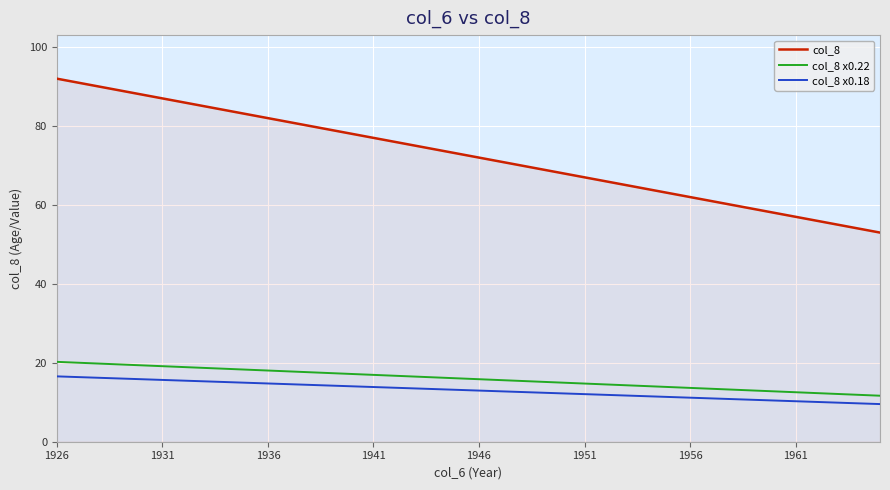

True or false: col_8 x0.22 and col_8 x0.18 intersect in this chart.

False